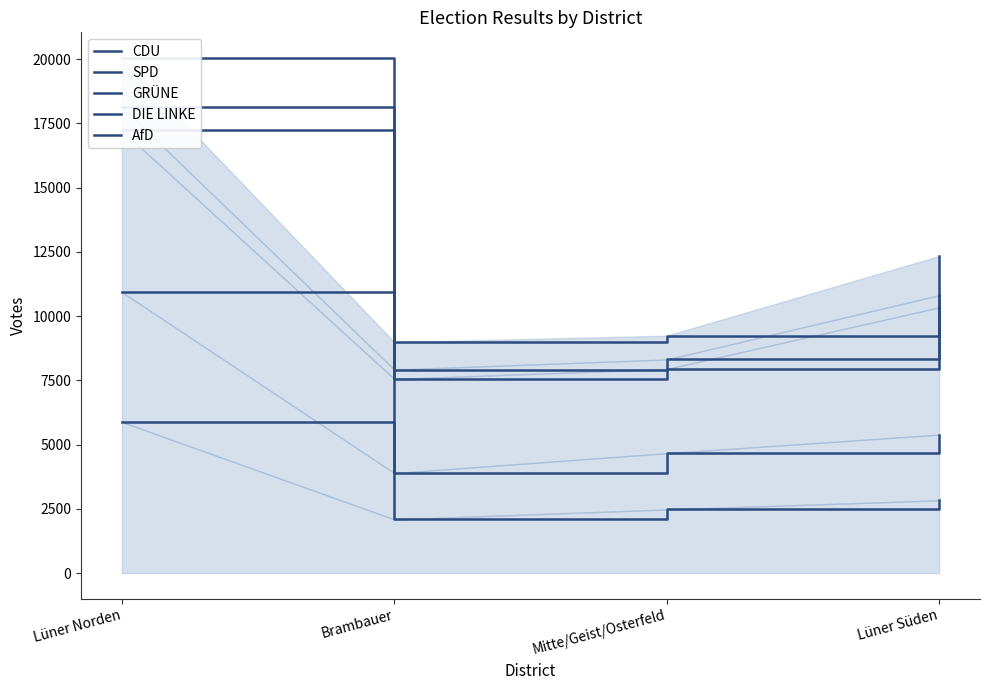

True or false: CDU and AfD intersect in this chart.

False